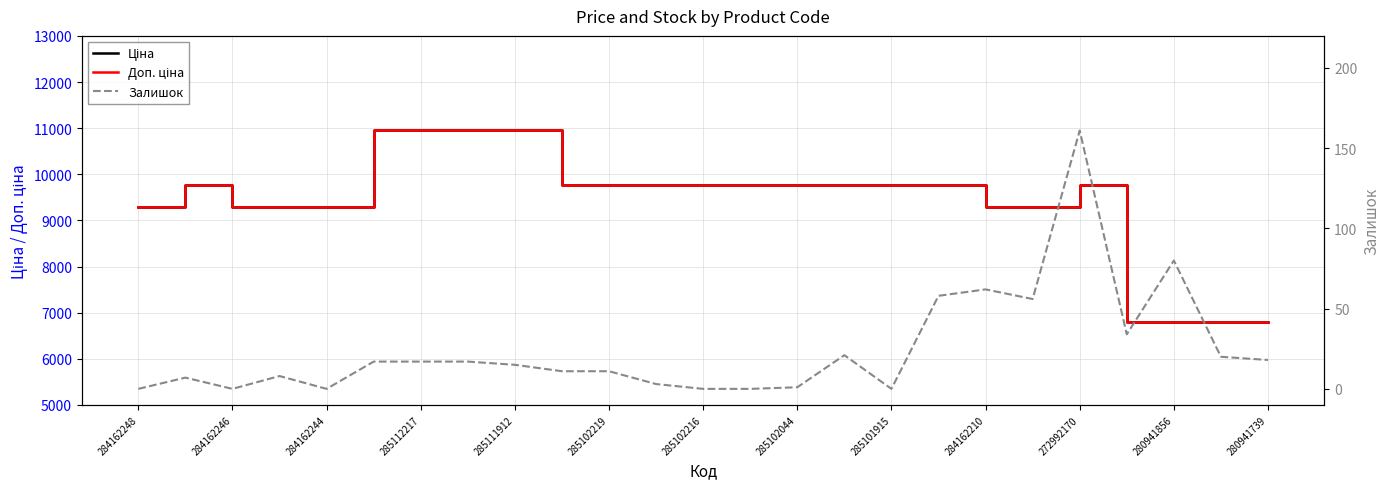

What is the difference between the second highest and minimum values in the Ціна series?

4177.2